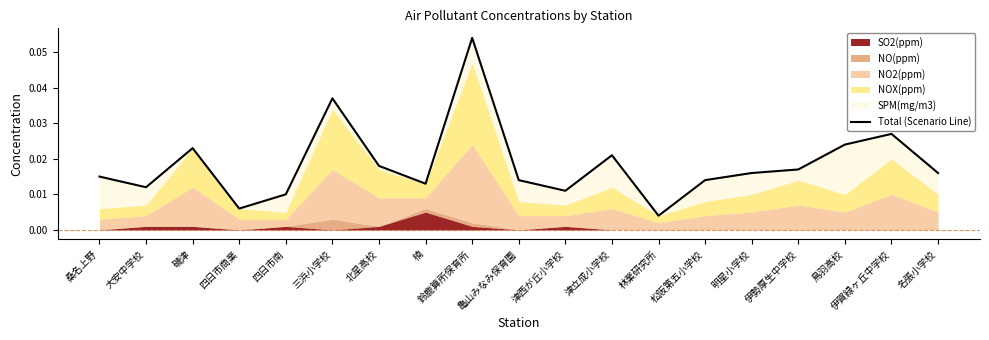

The chart shows a value of 0.0 at 松阪第五小学校. True or false?

True